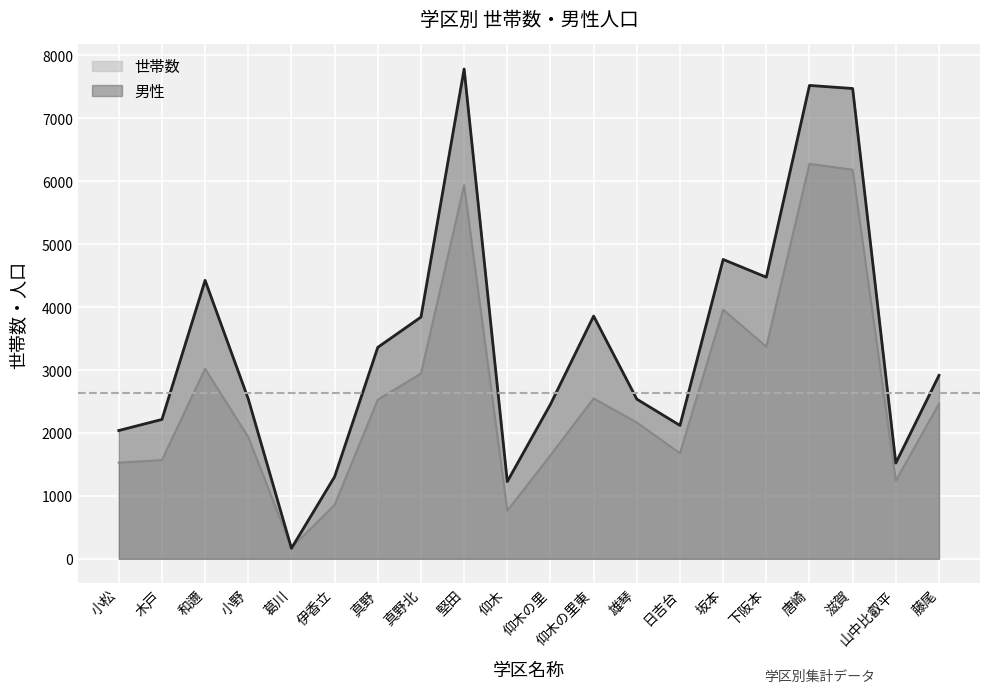

What is the maximum value shown in the chart?

7786